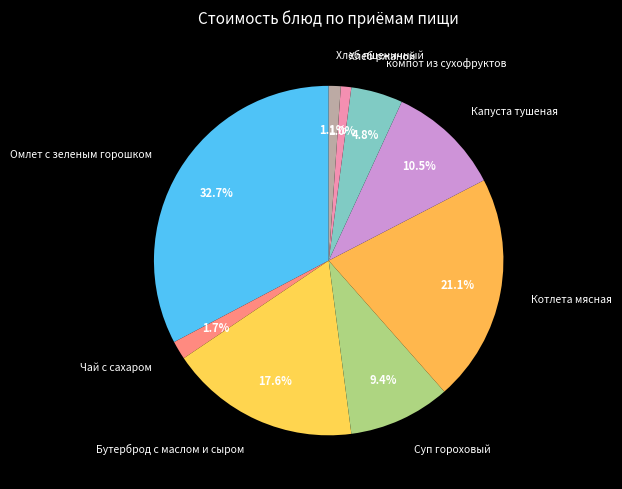

To the nearest percent, what is the difference between the largest and smallest slice percentages?

32%